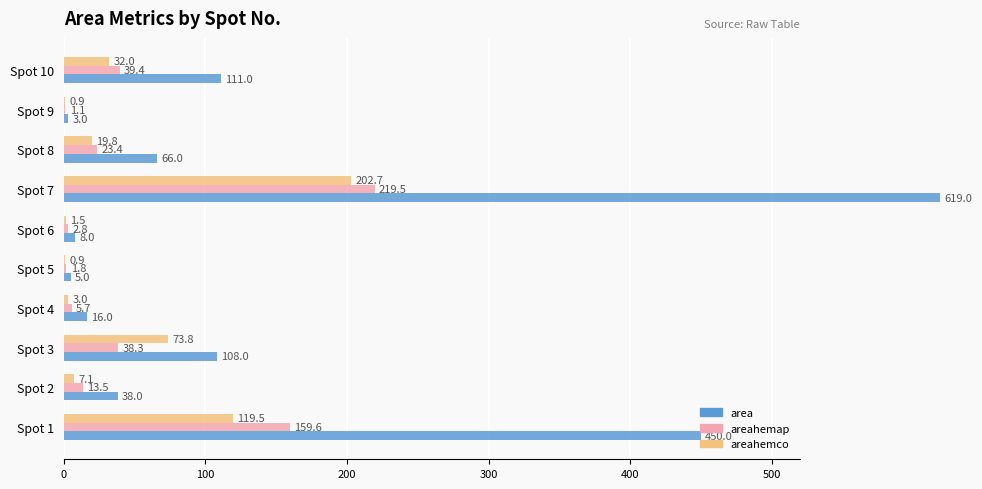

What is the sum of all areahemap values?

504.9